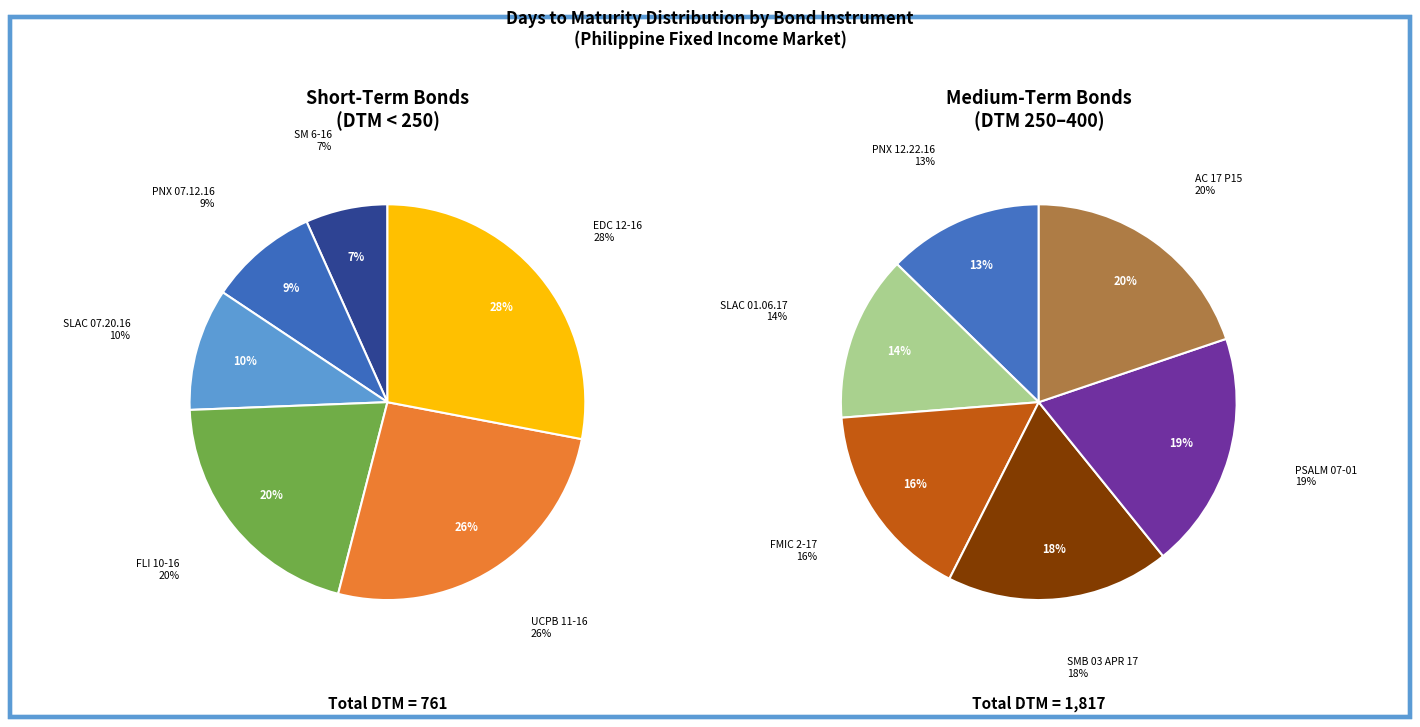

The PNX 12.22.16 slice represents 15% of the pie. True or false?

False